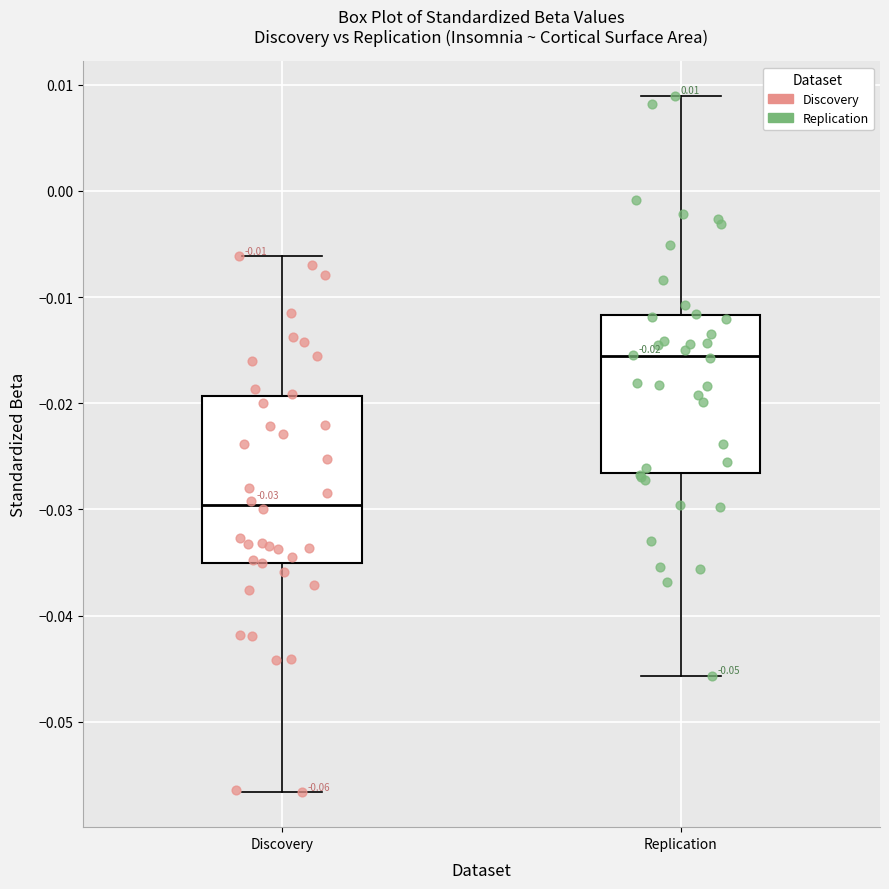

Which box's median line is the lowest?

Discovery